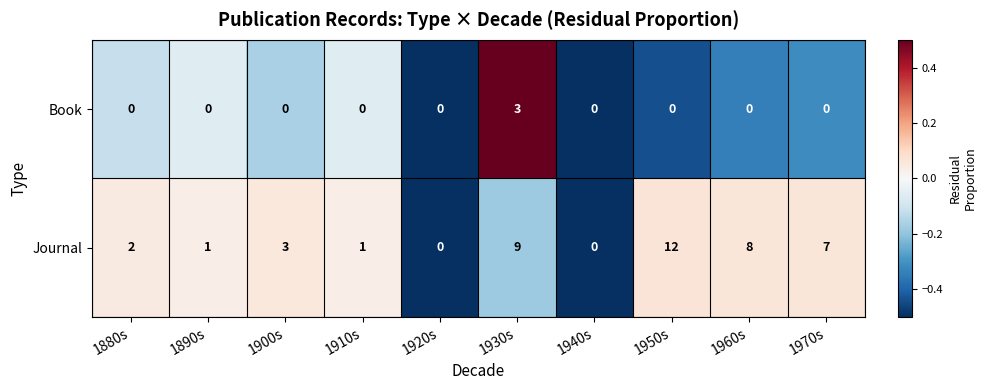

Reading left to right, extract all data points from this chart.

Book: 0	0	0	0	0	3	0	0	0	0
Journal: 2	1	3	1	0	9	0	12	8	7